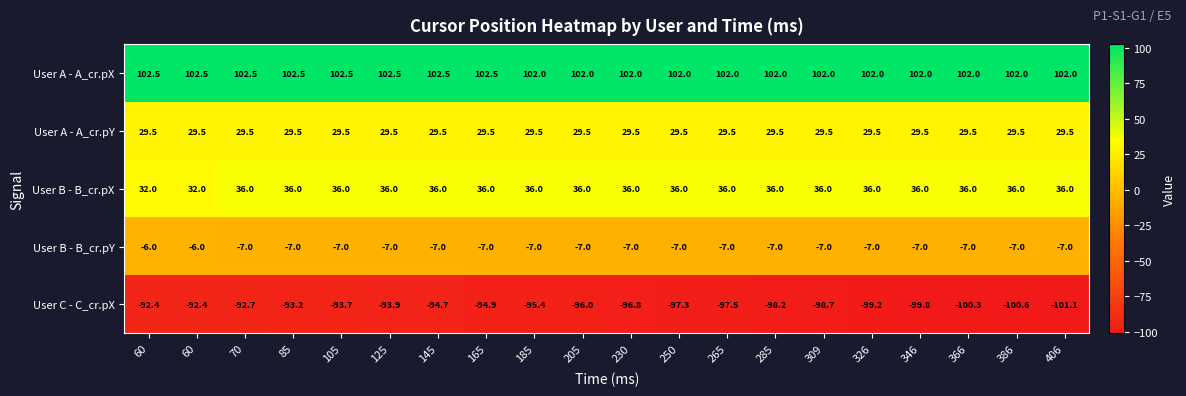

How many data points does each series have?

20